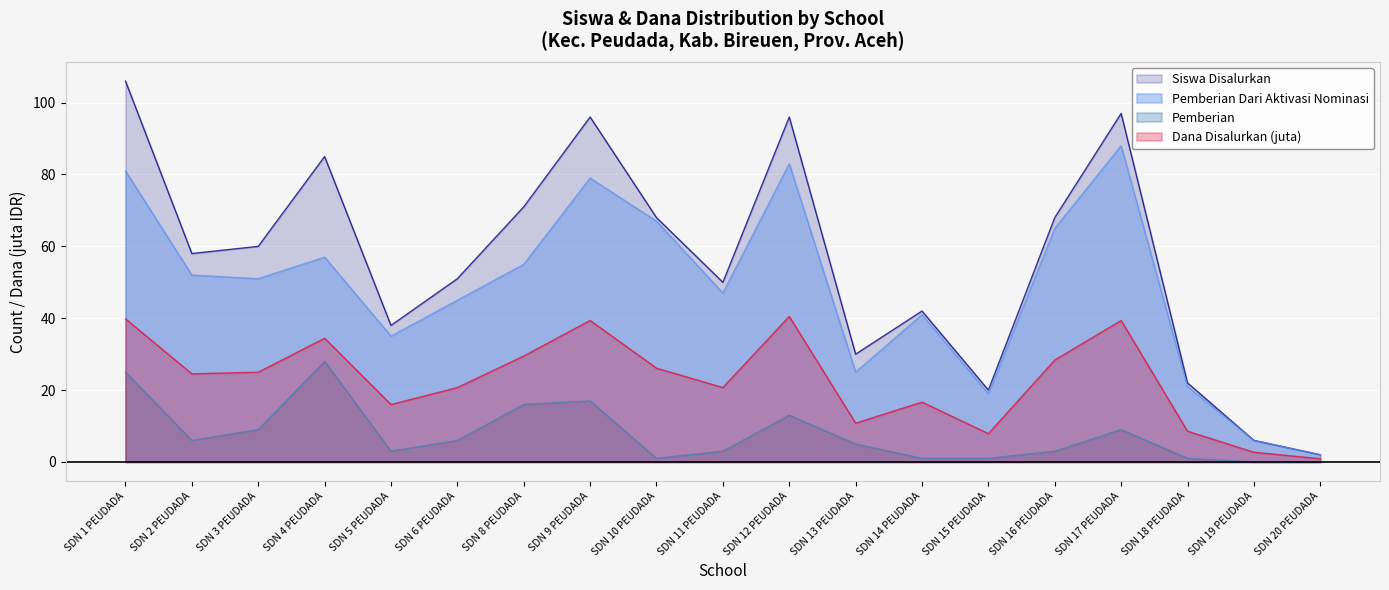

Between SDN 12 PEUDADA and SDN 14 PEUDADA, which series saw the biggest shift?

Siswa Disalurkan